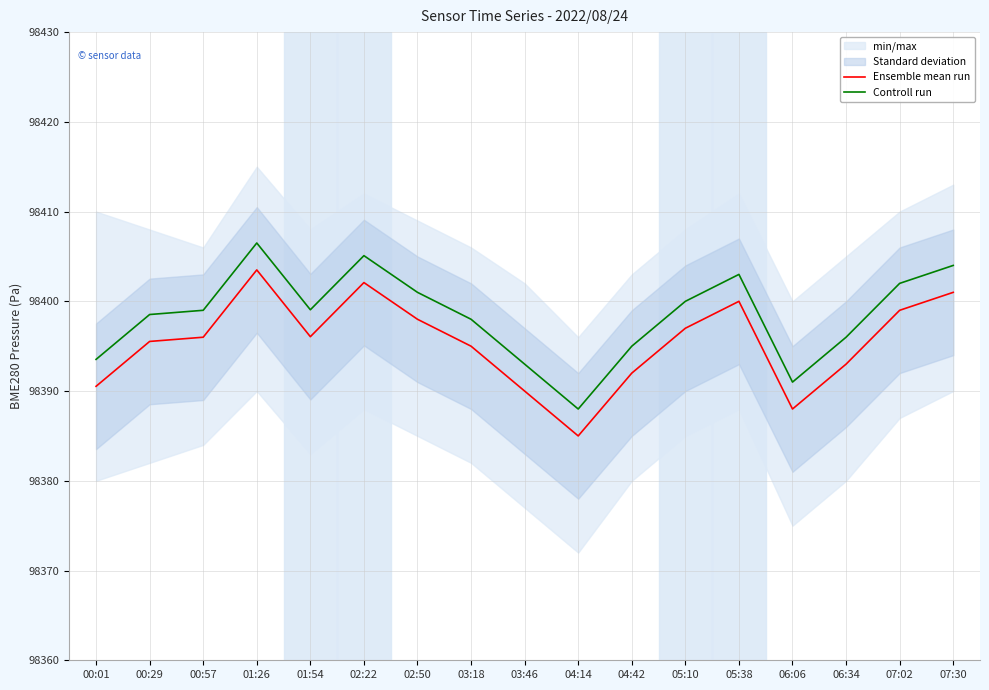

What is the label of the 4th point from the left?

01:26